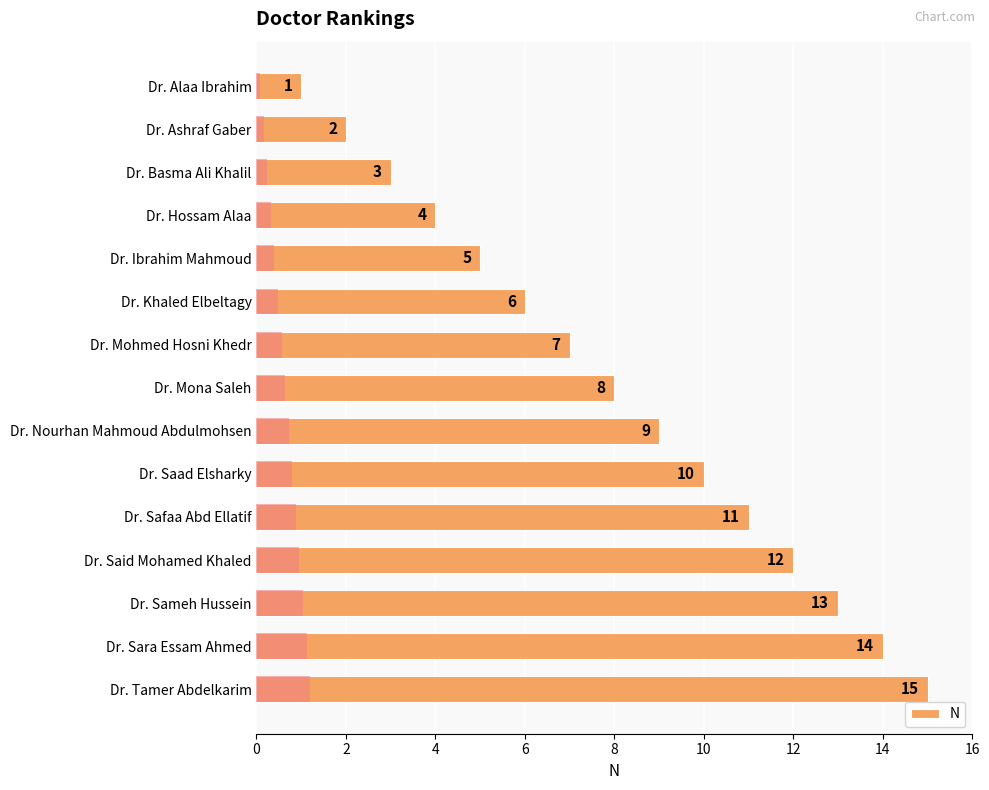

What is the maximum value shown in the chart?

15